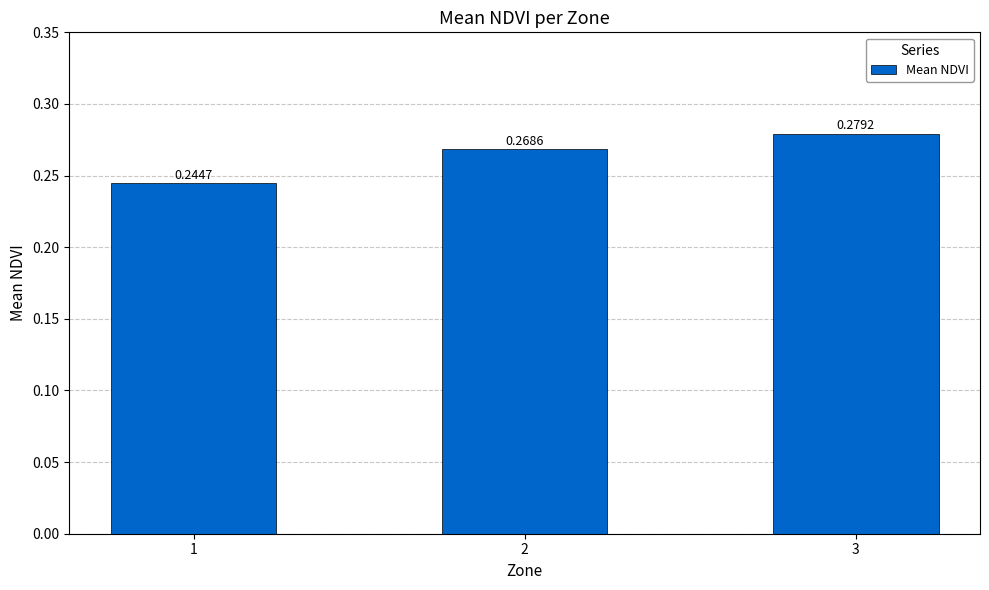

How many values are between 0 and 1?

3